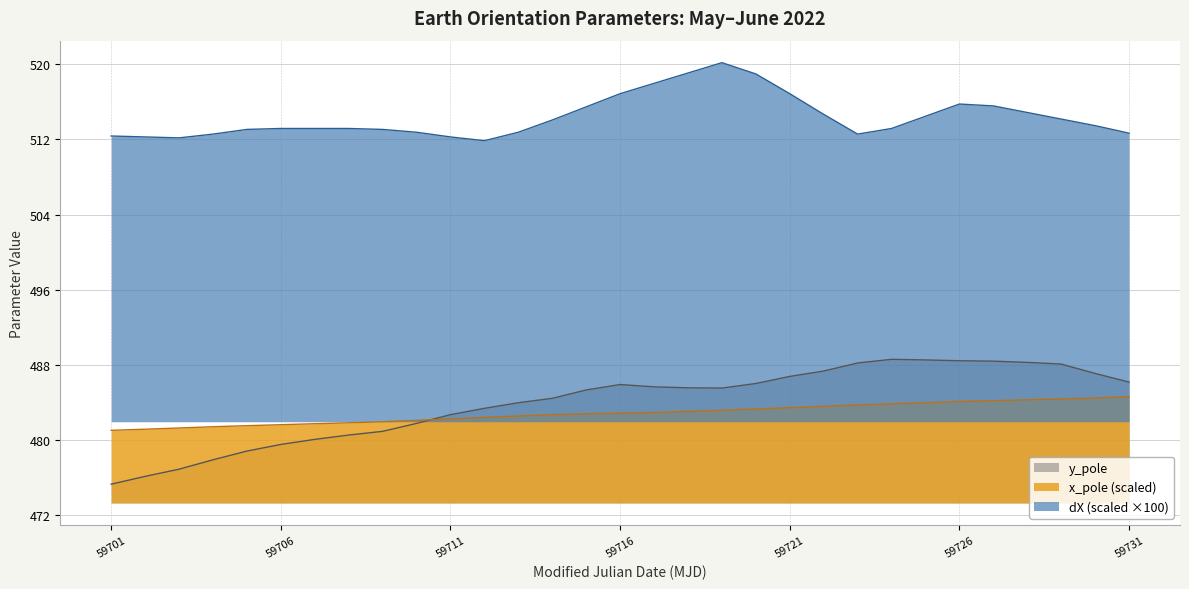

What is the difference between the maximum and minimum values in the dX series?

8.3